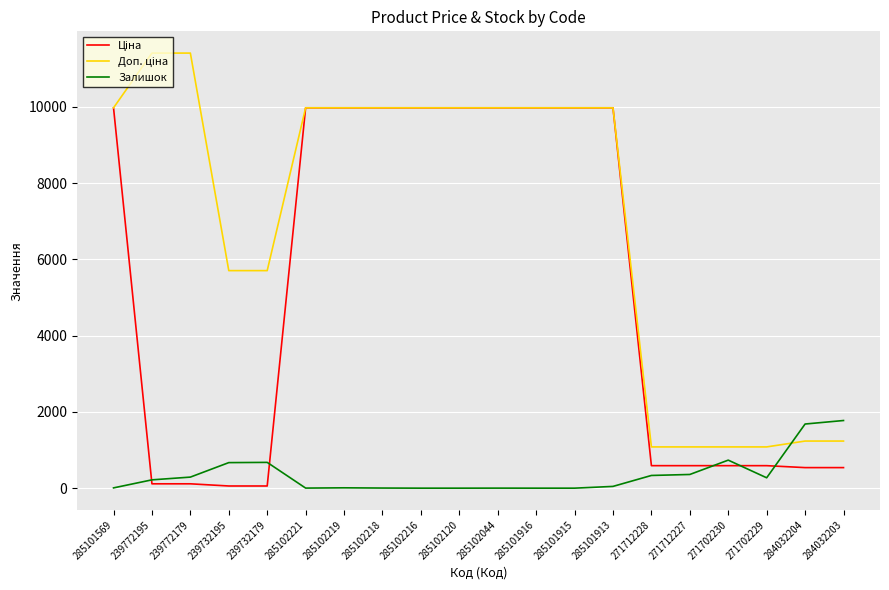

The Залишок series shows 233.0 at 239732195. True or false?

False